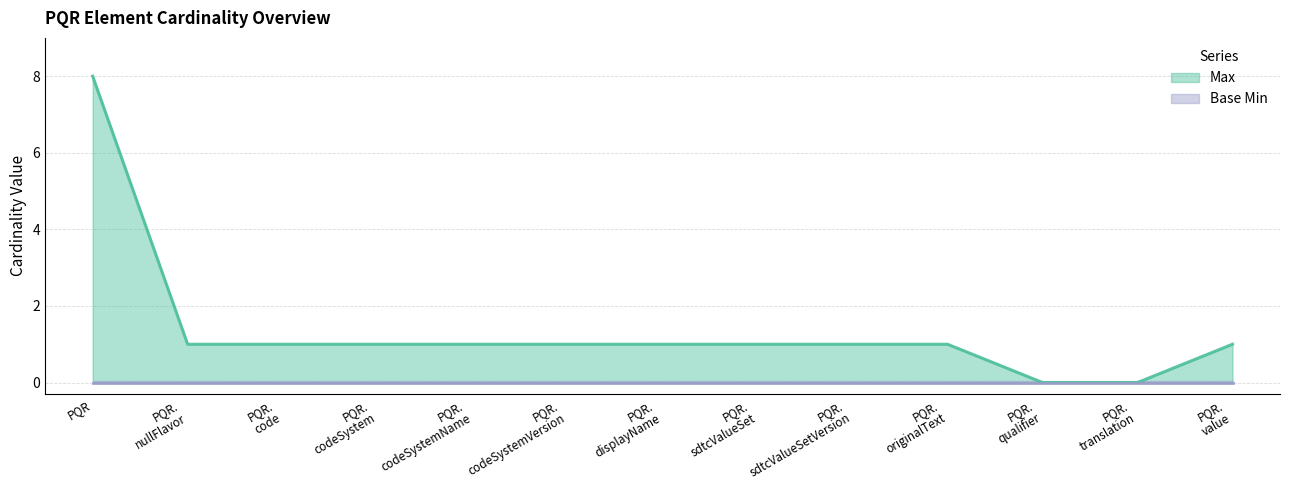

Which category has the highest value in the Max series?

PQR